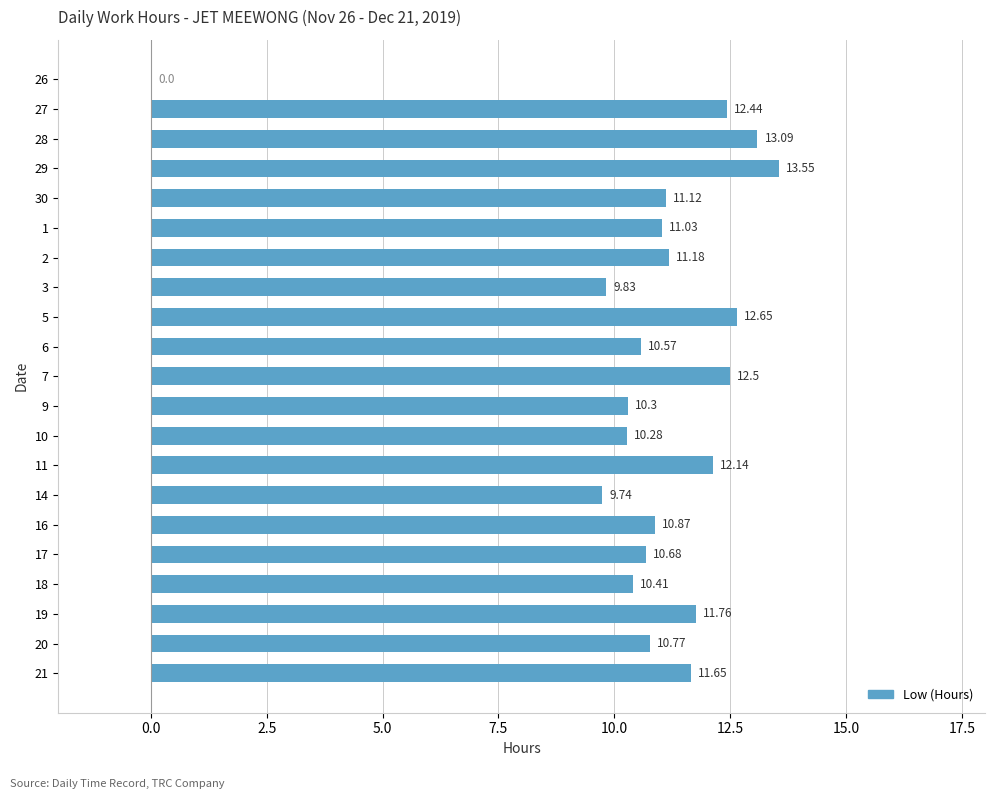

What is the sum of all values?

226.6